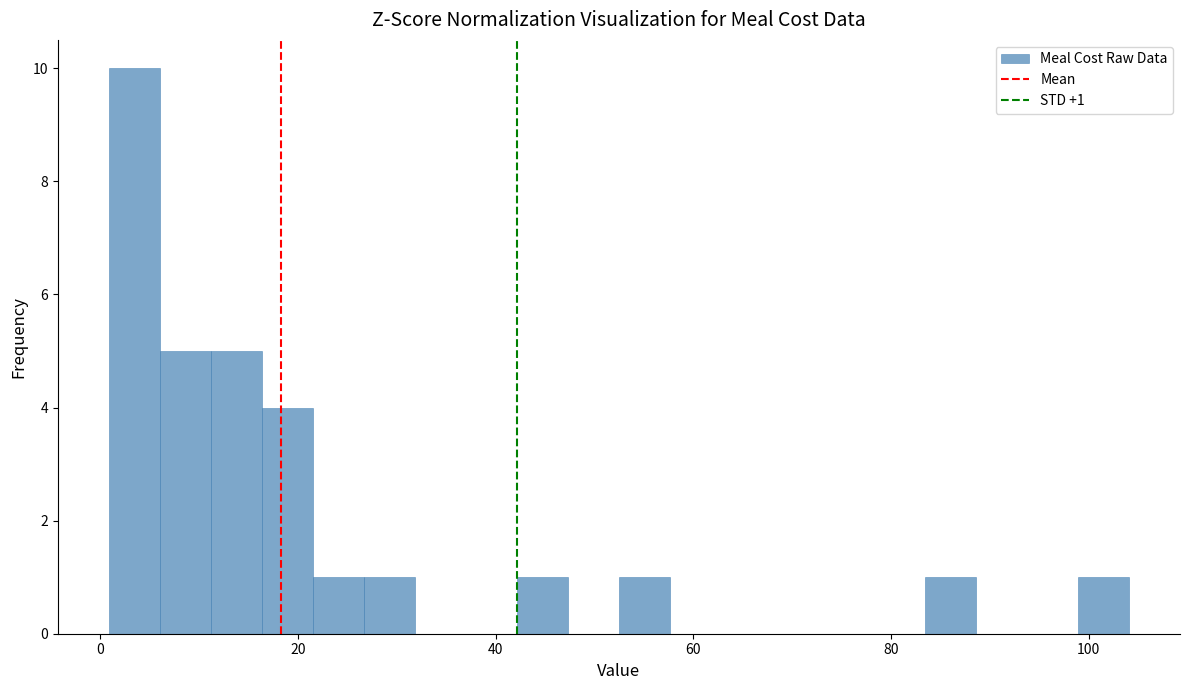

Read against the x-axis, roughly where is the centre of the tallest bar?

4